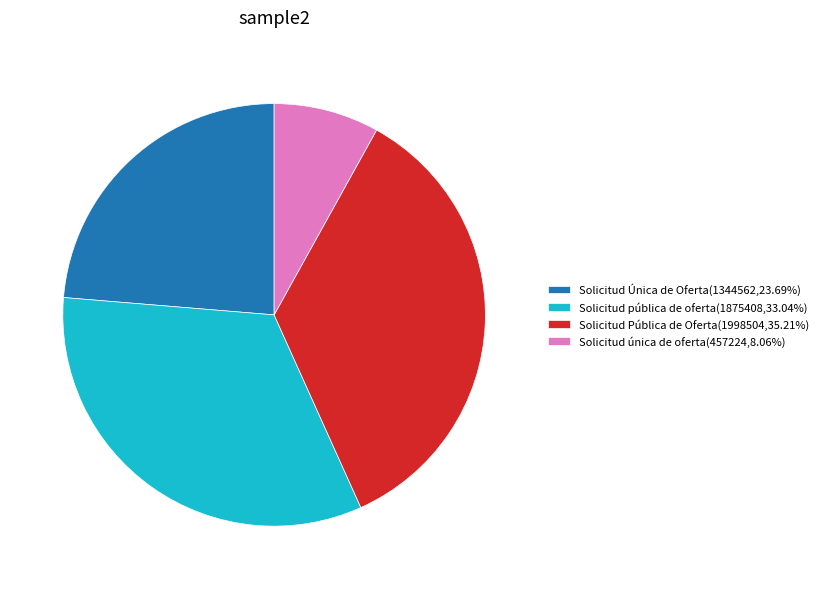

Is the sum of Solicitud pública de oferta(1875408,33.04%) and Solicitud Pública de Oferta(1998504,35.21%) greater than half?

Yes